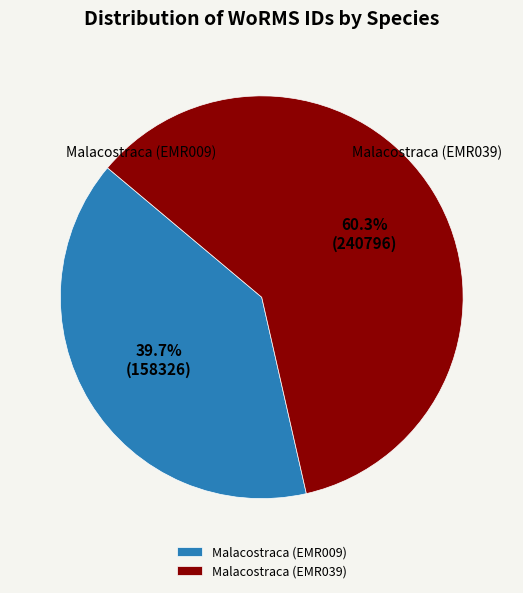

To the nearest percent, what portion does Malacostraca (EMR009) represent?

40%